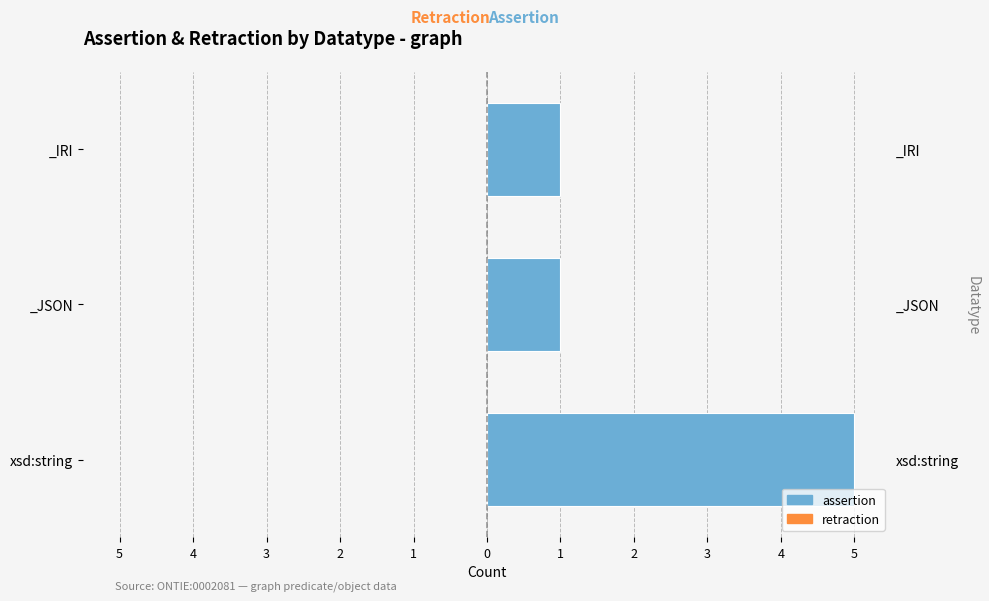

Rank the series at 4 from highest to lowest value.

assertion, retraction